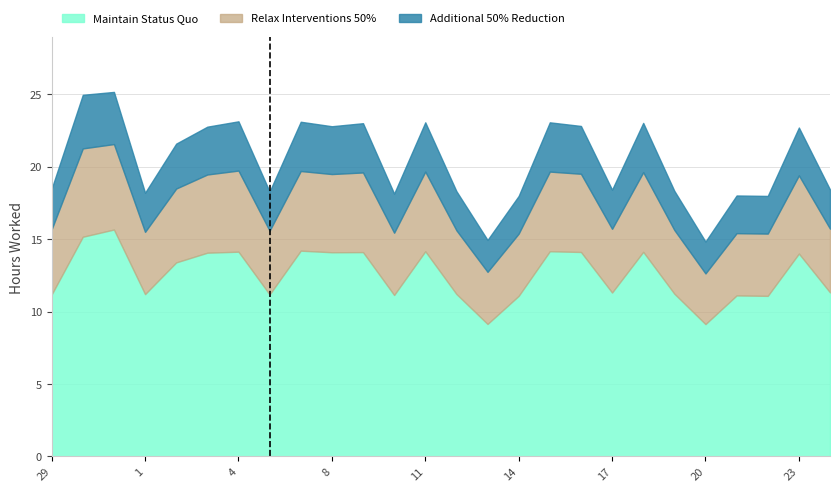

Which has a higher value, 16 or 13?

16